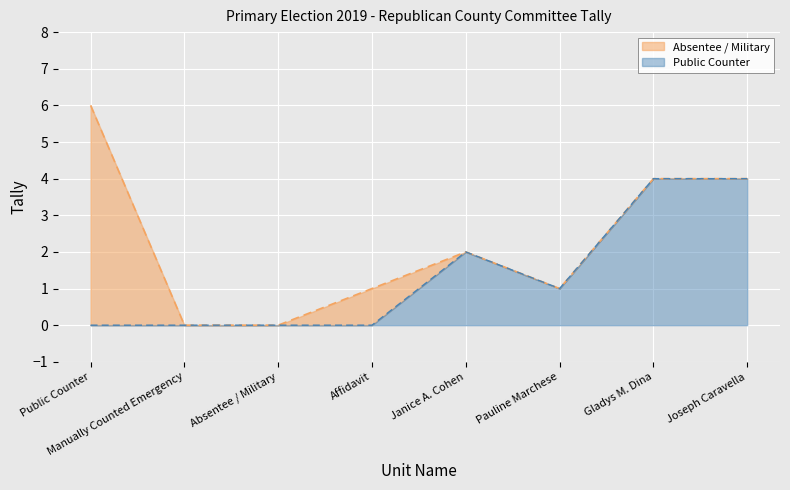

What is the total value across all series at Public Counter?

6